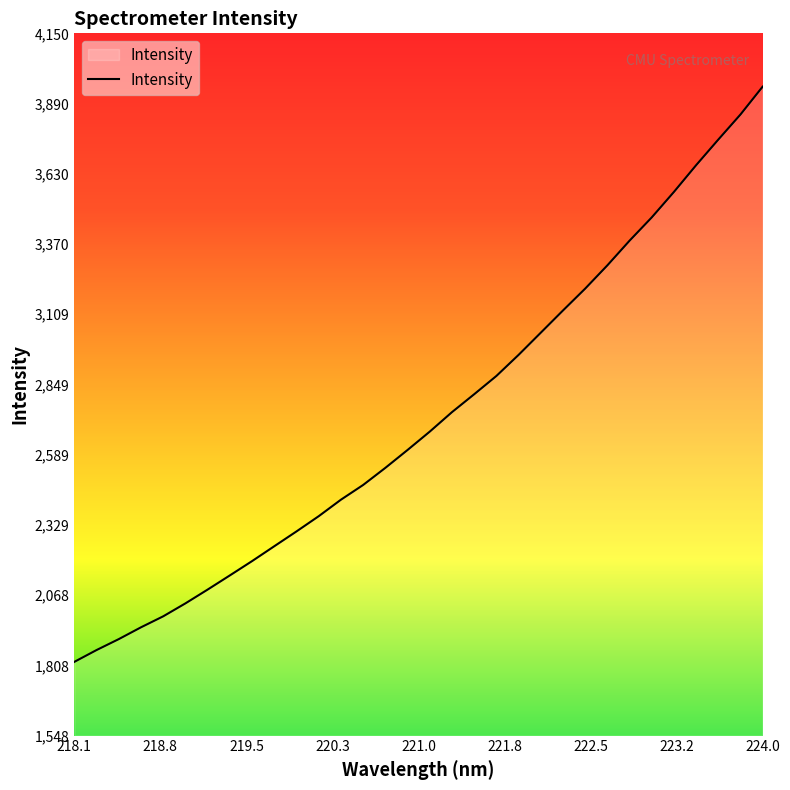

What is the difference between the second highest and minimum values?

2028.3